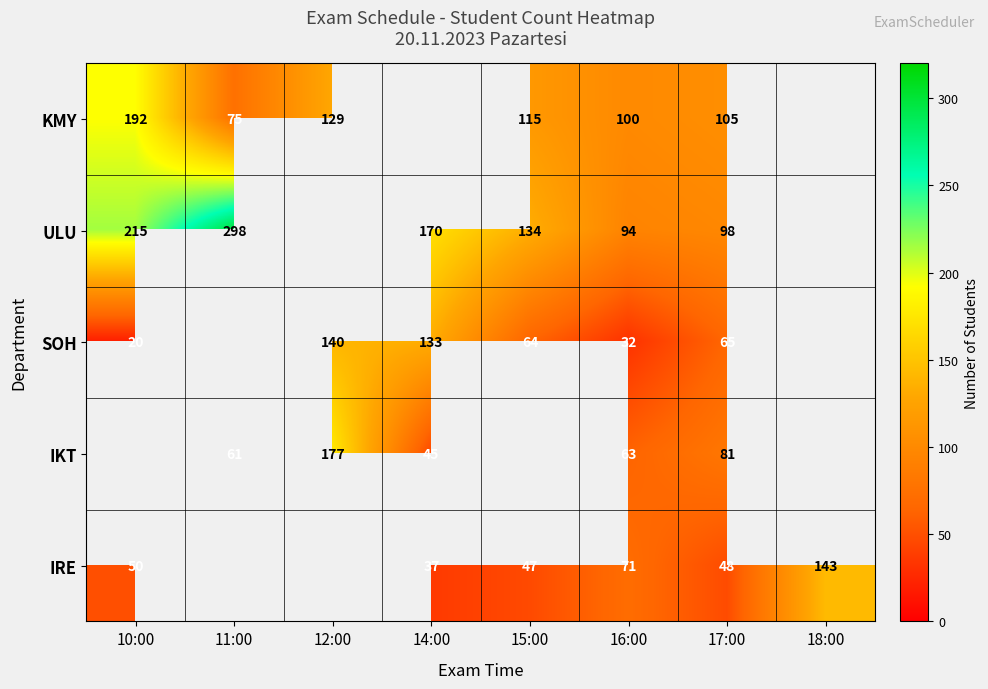

Rank the series at 16:00 from highest to lowest value.

KMY, ULU, IRE, IKT, SOH